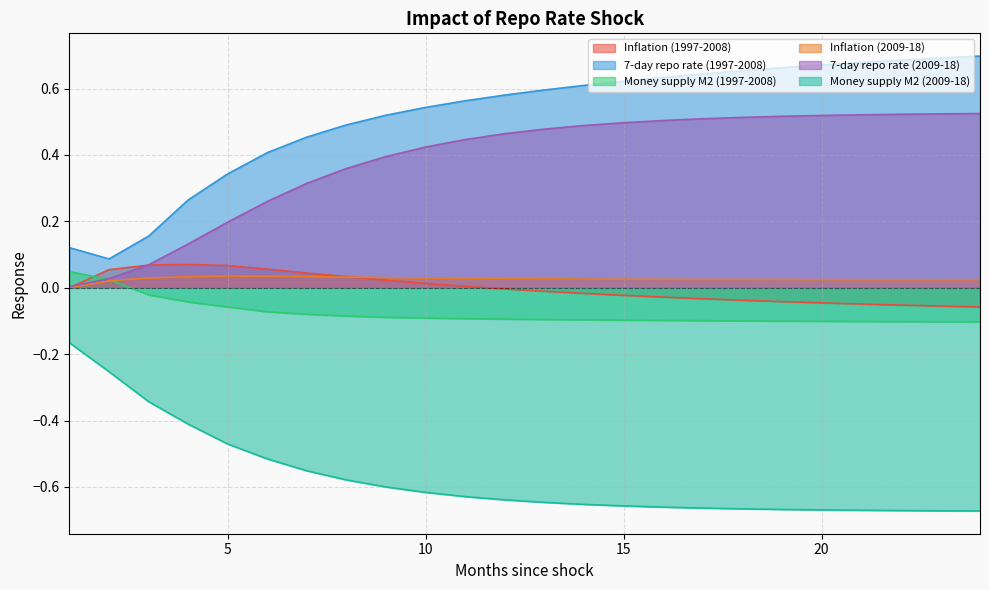

What is the spread (max minus min) of values at 22?

1.4